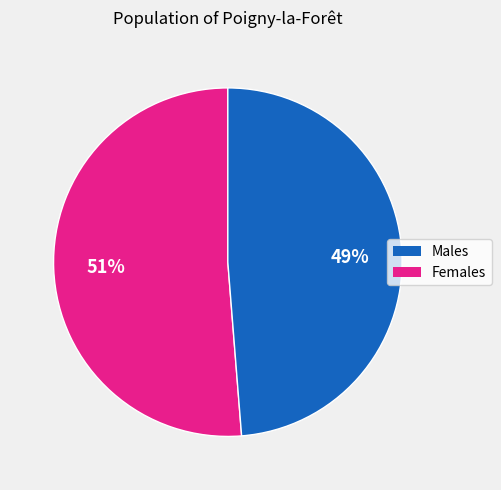

To the nearest percent, what is the average slice percentage?

50%